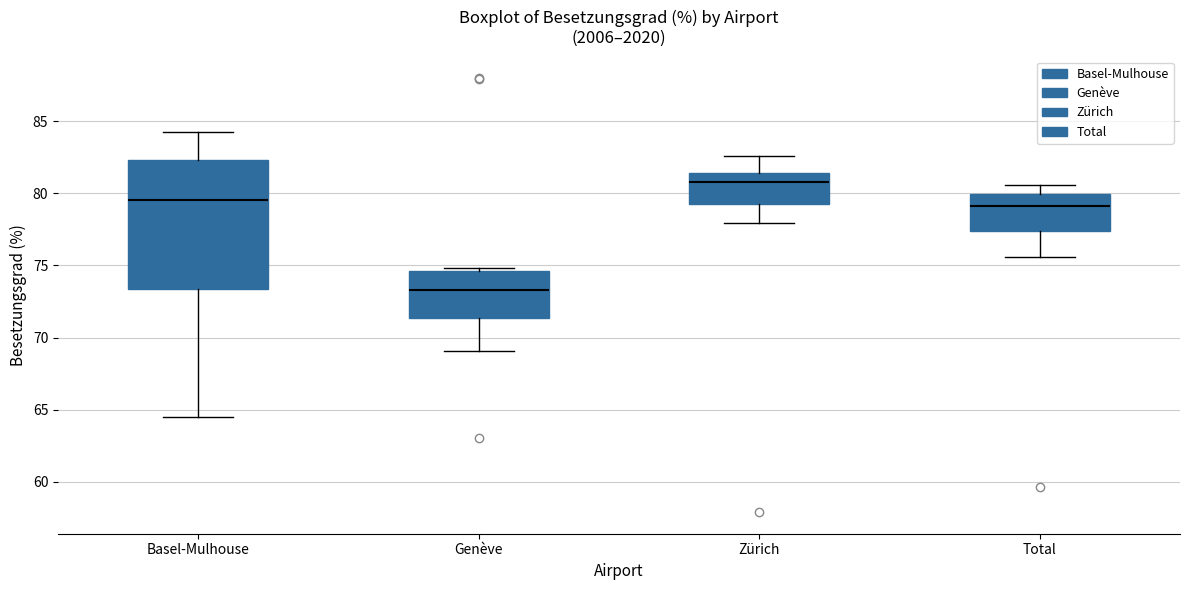

Where does the upper whisker of the box for Basel-Mulhouse end on the y-axis? The values are not printed on the chart, so give them approximately, as read against the axis.

84.5